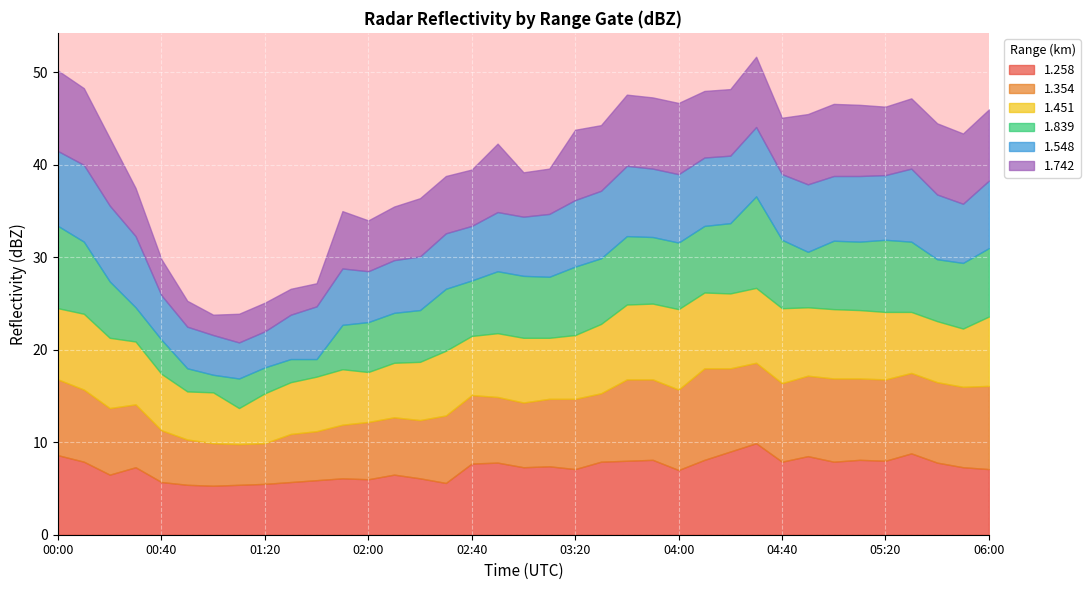

What is the difference between the maximum and minimum values in the 1.839 series?

8.0